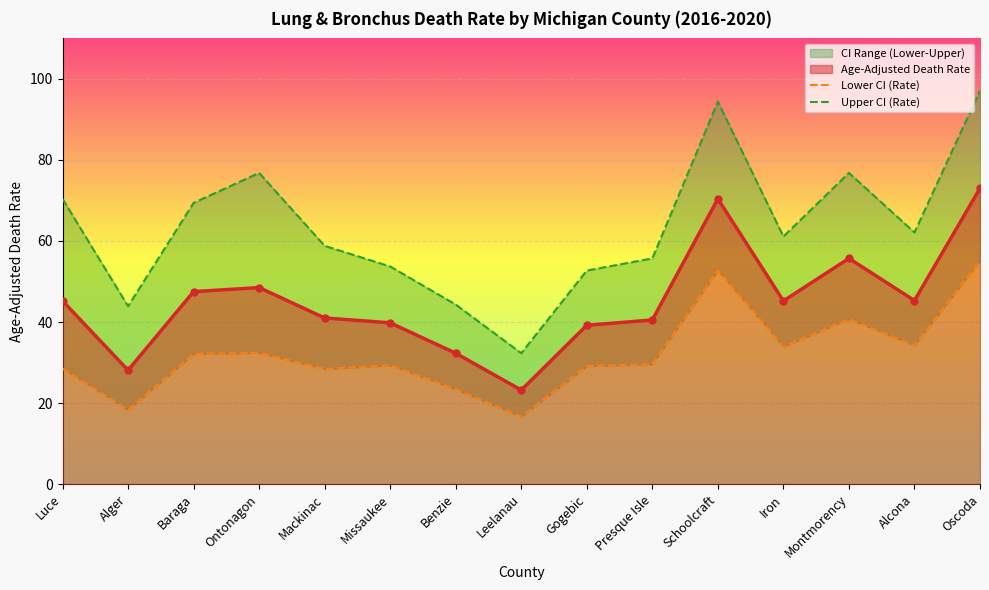

What is the label of the 10th point from the right?

Missaukee